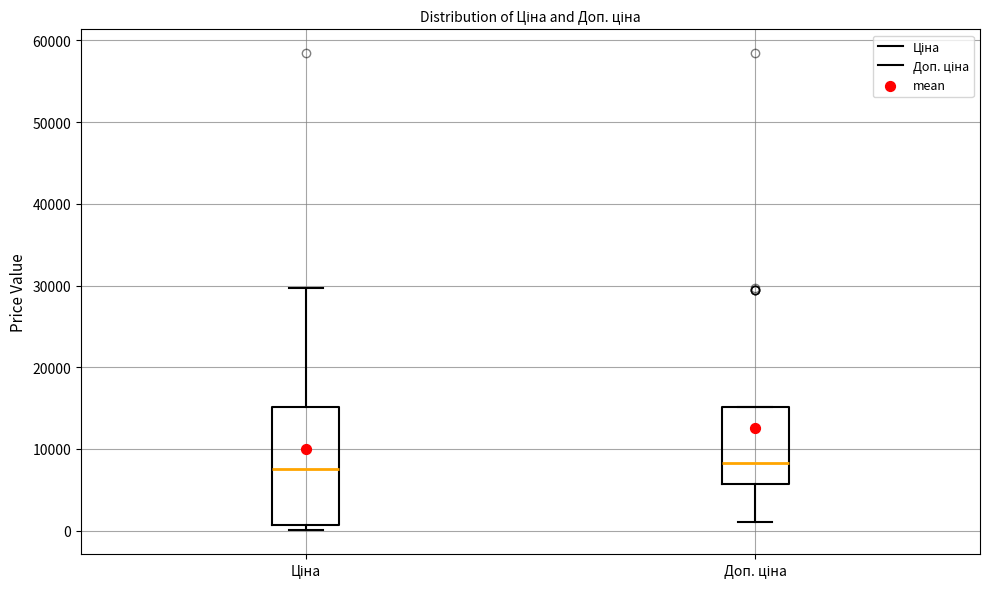

Reading left to right, read every box against the y-axis: the position of its median line, the range the box covers, and the ends of its whiskers. The values are not printed on the chart, so give them approximately, as read against the axis.

Ціна: median 8000, box 1000 to 15000, whiskers 0 to 30000
Доп. ціна: median 8000, box 6000 to 15000, whiskers 1000 to 15000